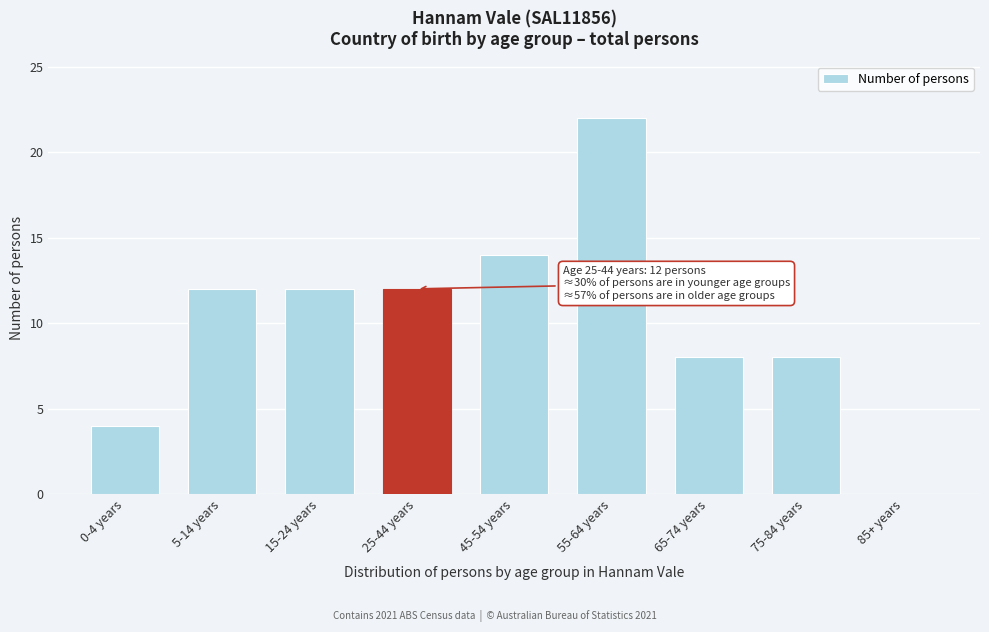

Reading right to left, transcribe all the data shown in this chart.

85+ years=0	75-84 years=8	65-74 years=8	55-64 years=22	45-54 years=14	25-44 years=12	15-24 years=12	5-14 years=12	0-4 years=4